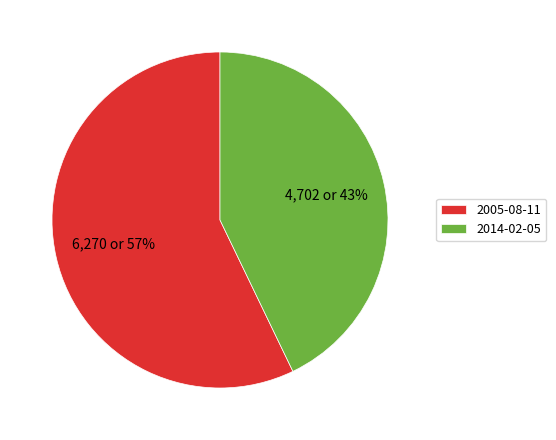

Which category has the smallest portion of the pie?

2014-02-05